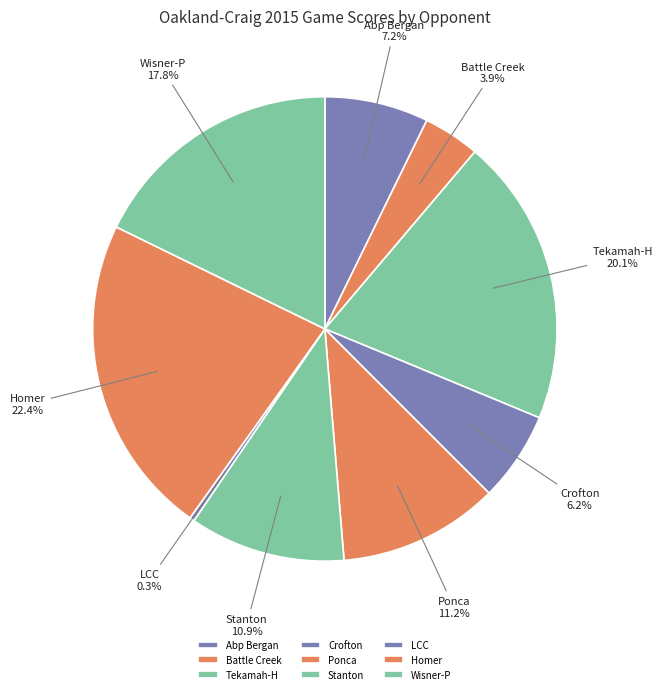

Combined, what portion of the pie is Crofton and Wisner-P?

24.0%